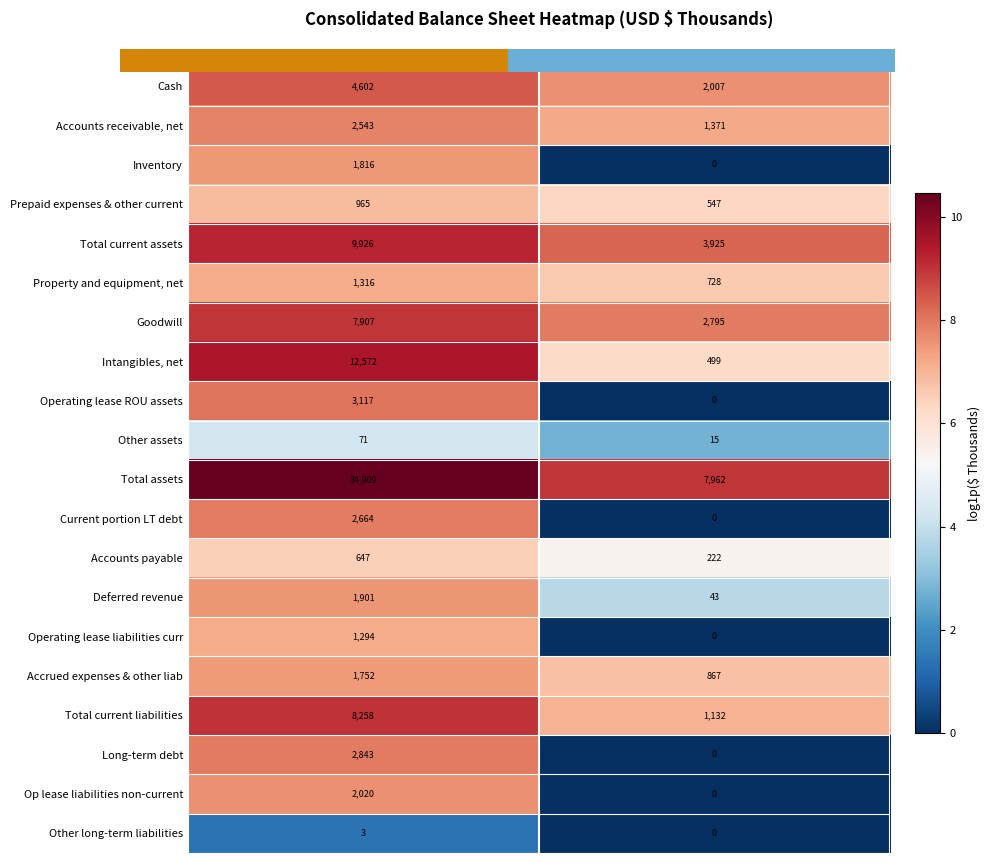

Is it true that Accrued expenses & other liab equals 1.6 at Dec. 31, 2019?

False